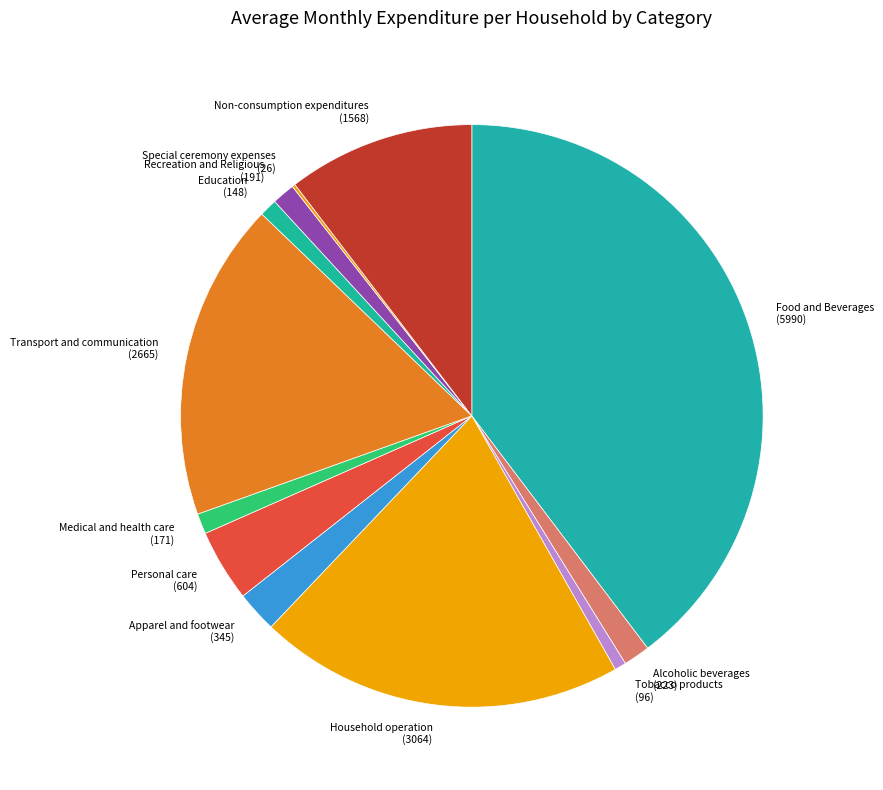

Does Non-consumption expenditures represent more than half of the total?

No